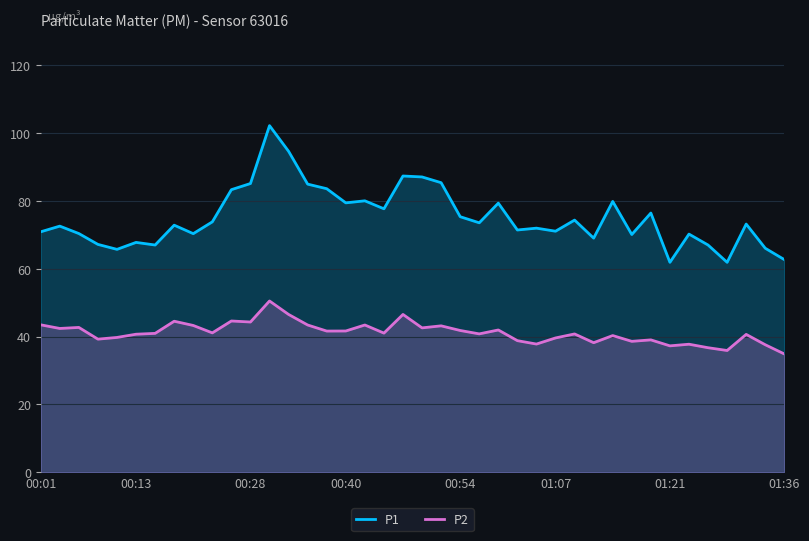

Does the chart display data point markers on the line(s)?

No